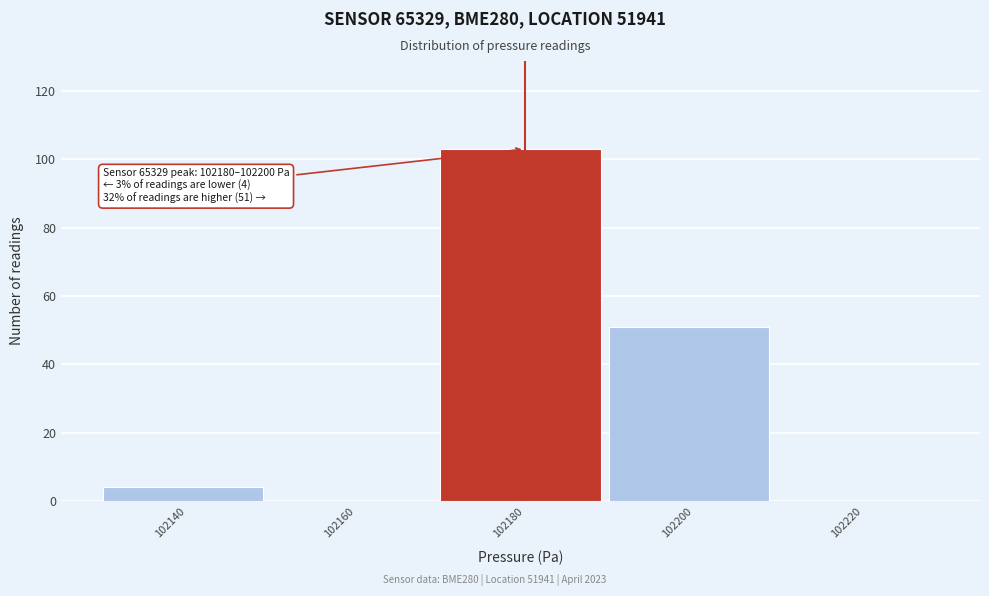

Reading left to right, what are all the values shown in this chart?

102140=4	102160=0	102180=103	102200=51	102220=0